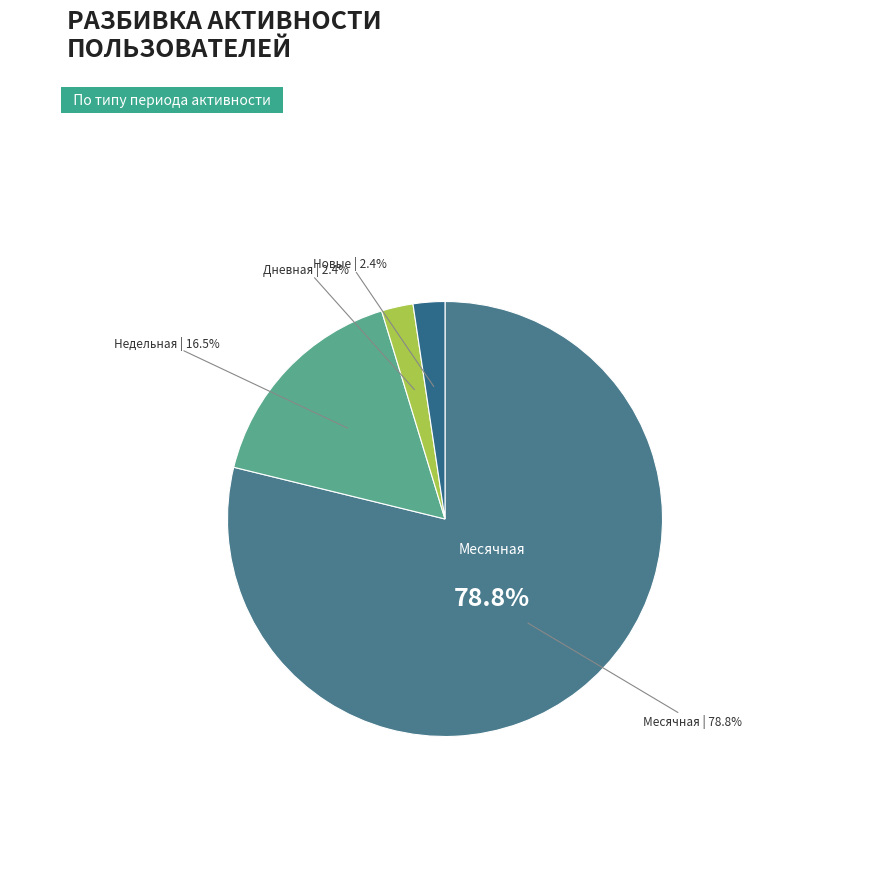

True or false: Новые accounts for 19% of the total.

False